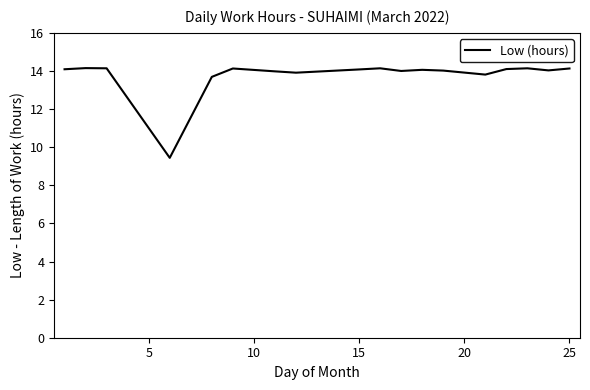

What is the maximum value shown in the chart?

14.2